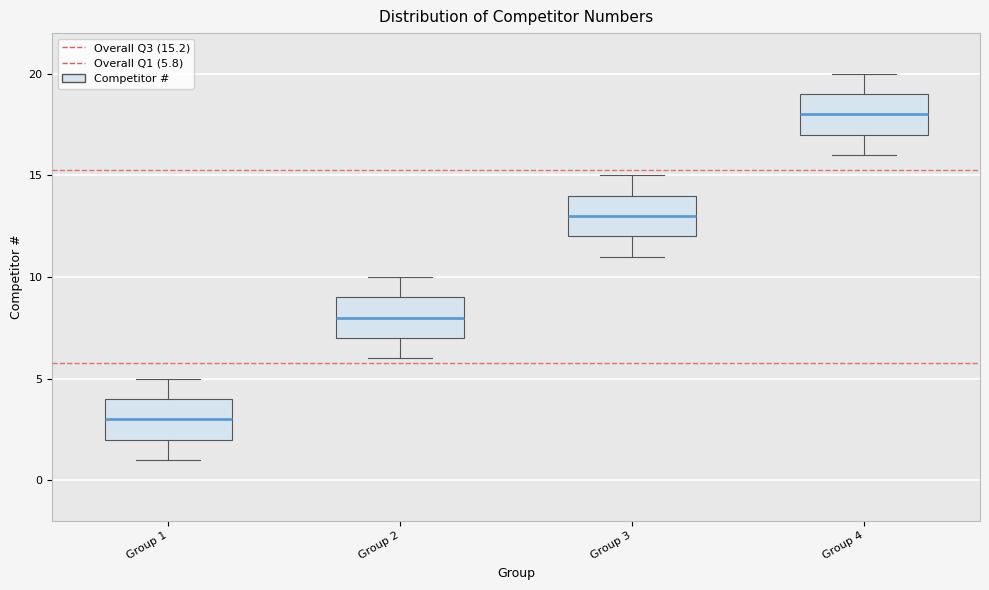

Which box has the highest median line?

Group 4